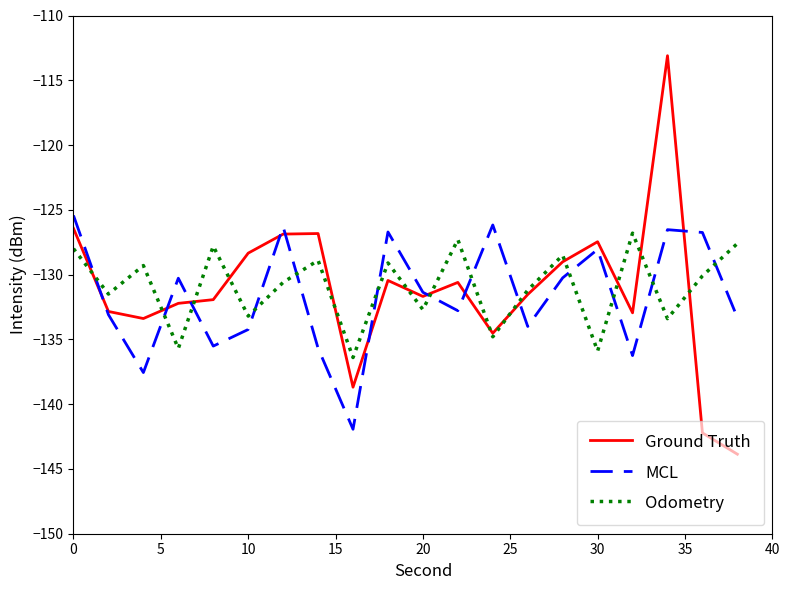

What is the minimum value shown in the chart?

-143.9